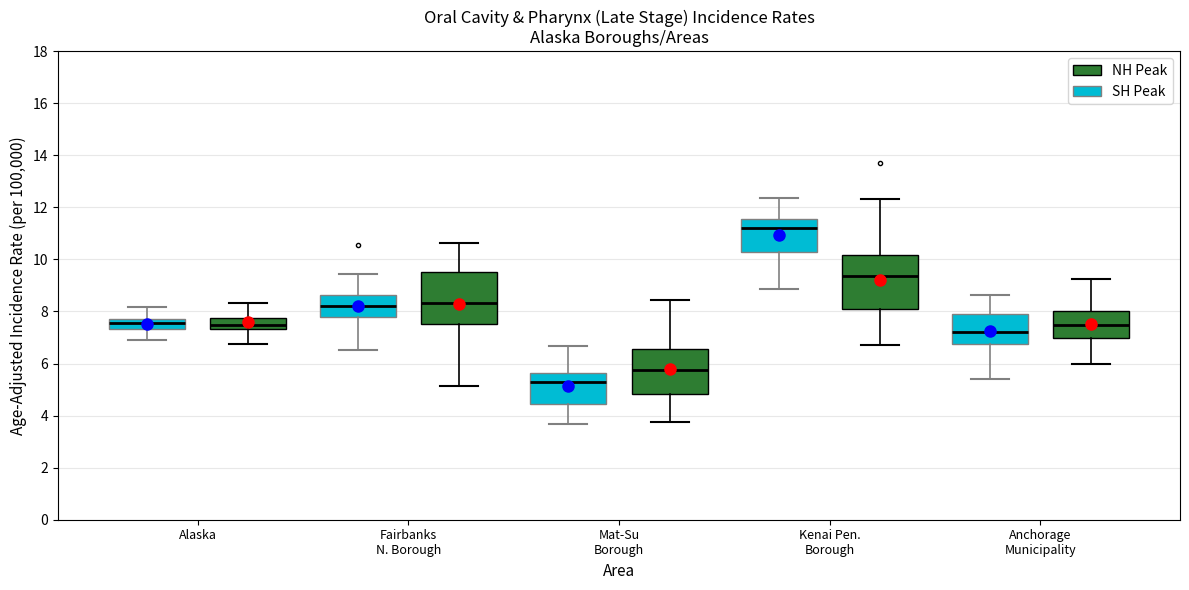

Reading left to right, transcribe this box plot: for each box, give where its median line is, the range the box spans, and where its two whiskers end, as read against the y-axis. The values are not printed on the chart, so give them approximately, as read against the axis.

Alaska (SH Peak): median 7.6, box 7.4 to 7.8, whiskers 6.8 to 8.2
Alaska (NH Peak): median 7.4 (inside the box), box 7.4 to 7.8, whiskers 6.8 to 8.4
Fairbanks N. Borough (SH Peak): median 8.2, box 7.8 to 8.6, whiskers 6.6 to 9.4
Fairbanks N. Borough (NH Peak): median 8.4, box 7.6 to 9.6, whiskers 5.2 to 10.6
Mat-Su Borough (SH Peak): median 5.4, box 4.4 to 5.6, whiskers 3.6 to 6.6
Mat-Su Borough (NH Peak): median 5.8, box 4.8 to 6.6, whiskers 3.8 to 8.4
Kenai Pen. Borough (SH Peak): median 11.2, box 10.2 to 11.6, whiskers 8.8 to 12.4
Kenai Pen. Borough (NH Peak): median 9.4, box 8.0 to 10.2, whiskers 6.8 to 12.4
Anchorage Municipality (SH Peak): median 7.2, box 6.8 to 8.0, whiskers 5.4 to 8.6
Anchorage Municipality (NH Peak): median 7.4, box 7.0 to 8.0, whiskers 6.0 to 9.2